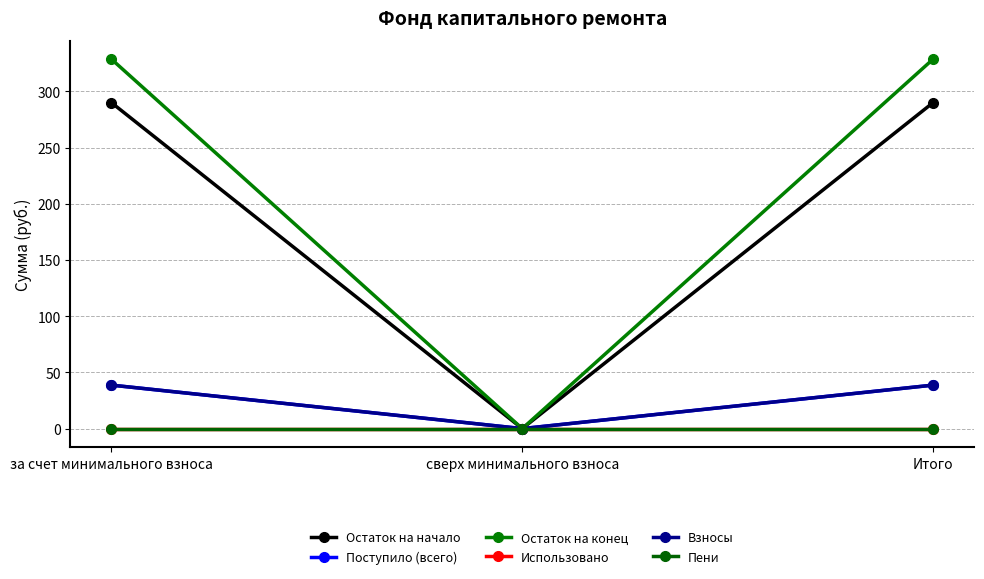

What is the label of the 2nd point from the left?

сверх минимального взноса